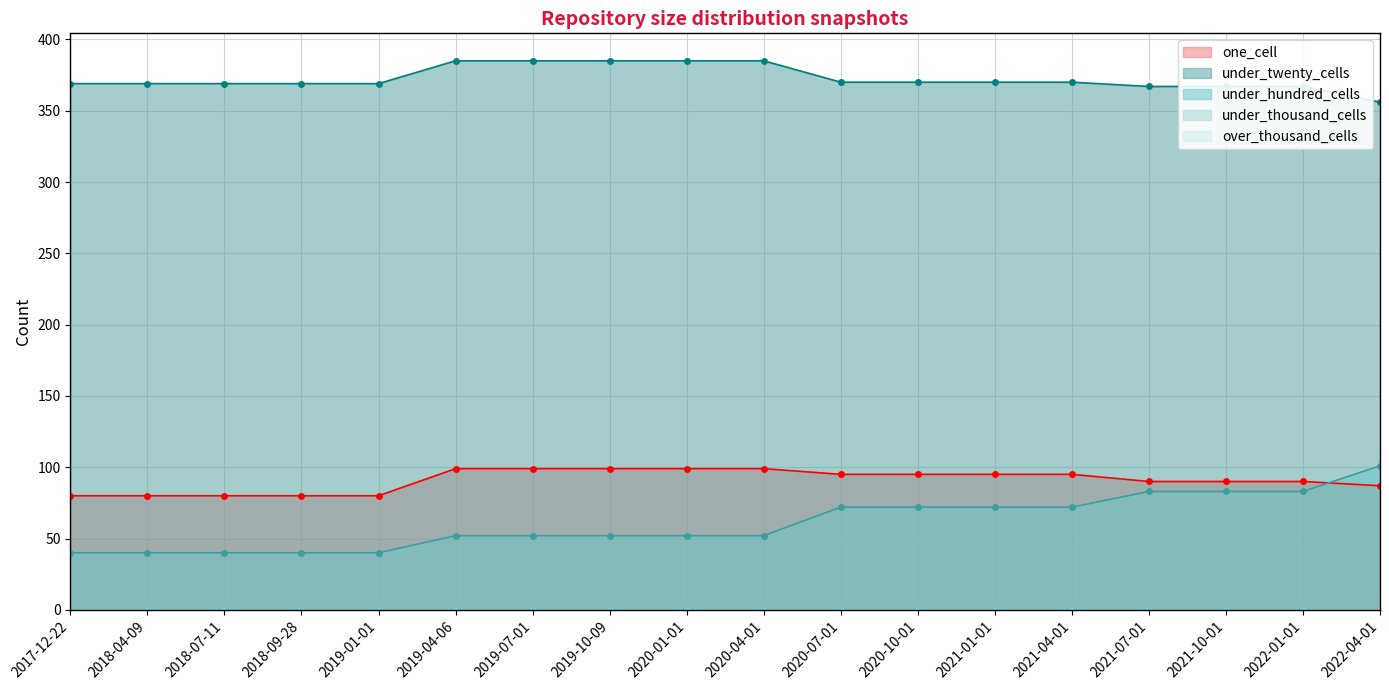

True or false: one_cell and under_twenty_cells intersect in this chart.

False